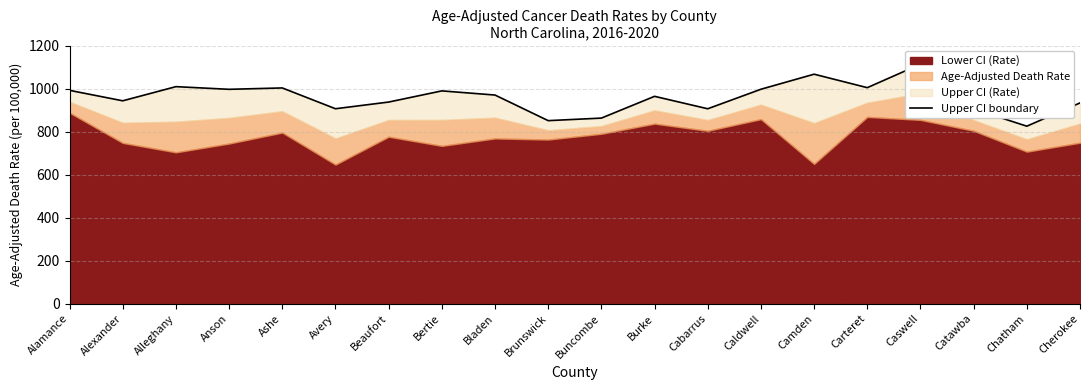

Reading left to right, transcribe all the data shown in this chart.

991.7	943.1	1008.9	996.5	1002.9	906.2	937.3	989.2	969.9	850.9	862.7	963.9	906.1	996.8	1066.8	1004.2	1113.3	905.1	825.1	933.3